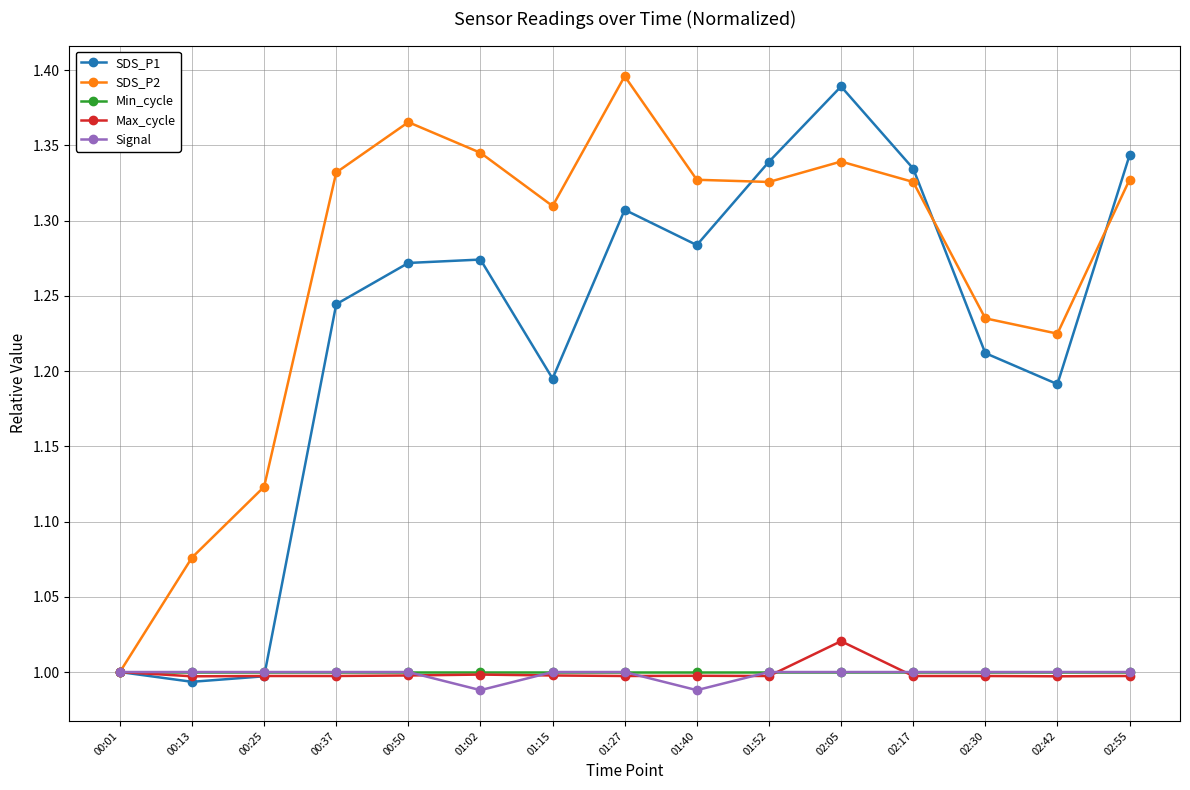

What is the total value across all series at 00:50?

5.6